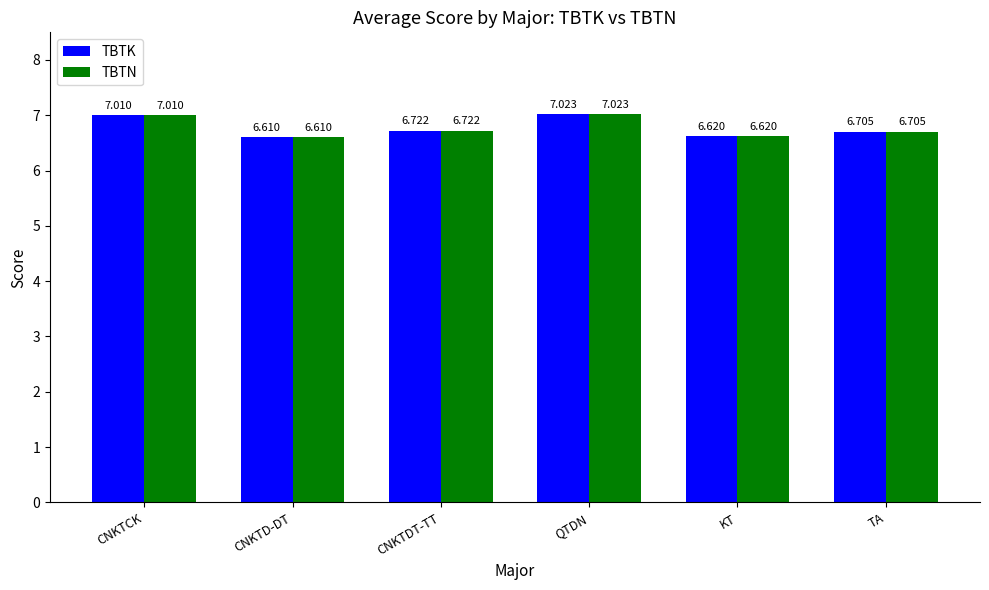

What is the difference between the TBTK values at QTDN and KT?

0.4